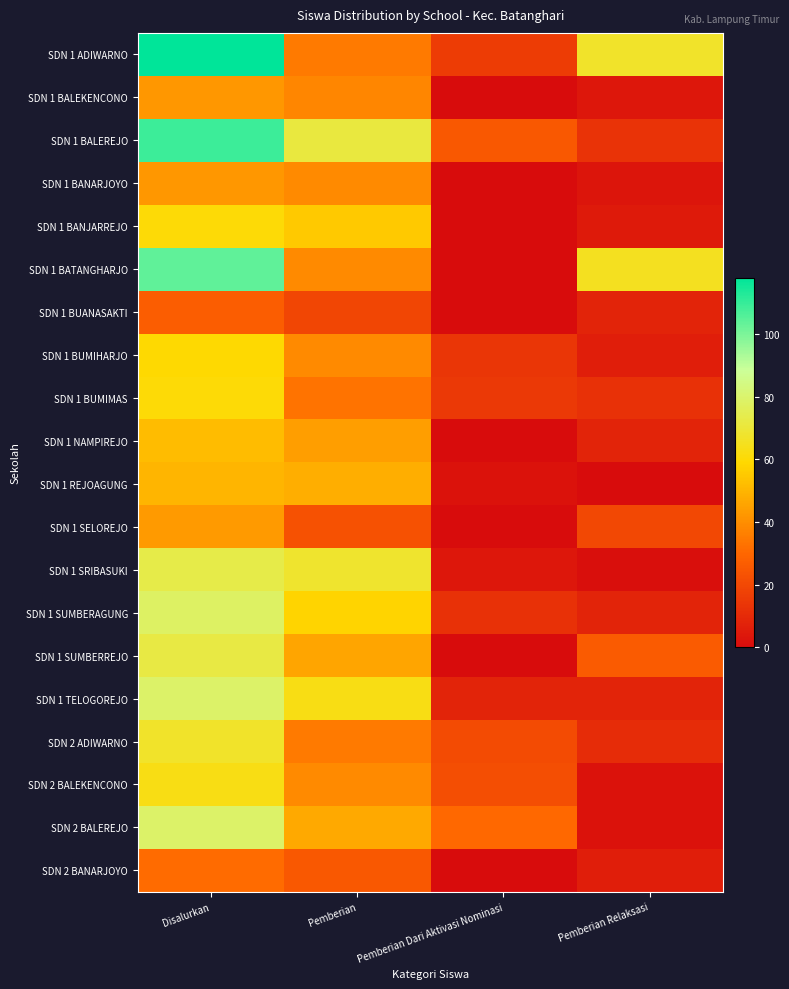

Reading left to right, transcribe all the data shown in this chart.

SDN 1 ADIWARNO: Disalurkan=118	Pemberian=35	Pemberian Dari Aktivasi Nominasi=16	Pemberian Relaksasi=67
SDN 1 BALEKENCONO: Disalurkan=42	Pemberian=38	Pemberian Dari Aktivasi Nominasi=0	Pemberian Relaksasi=4
SDN 1 BALEREJO: Disalurkan=109	Pemberian=71	Pemberian Dari Aktivasi Nominasi=25	Pemberian Relaksasi=13
SDN 1 BANARJOYO: Disalurkan=42	Pemberian=39	Pemberian Dari Aktivasi Nominasi=0	Pemberian Relaksasi=3
SDN 1 BANJARREJO: Disalurkan=60	Pemberian=55	Pemberian Dari Aktivasi Nominasi=0	Pemberian Relaksasi=5
SDN 1 BATANGHARJO: Disalurkan=104	Pemberian=39	Pemberian Dari Aktivasi Nominasi=0	Pemberian Relaksasi=65
SDN 1 BUANASAKTI: Disalurkan=27	Pemberian=19	Pemberian Dari Aktivasi Nominasi=0	Pemberian Relaksasi=8
SDN 1 BUMIHARJO: Disalurkan=59	Pemberian=39	Pemberian Dari Aktivasi Nominasi=14	Pemberian Relaksasi=6
SDN 1 BUMIMAS: Disalurkan=60	Pemberian=33	Pemberian Dari Aktivasi Nominasi=15	Pemberian Relaksasi=12
SDN 1 NAMPIREJO: Disalurkan=52	Pemberian=44	Pemberian Dari Aktivasi Nominasi=0	Pemberian Relaksasi=8
SDN 1 REJOAGUNG: Disalurkan=50	Pemberian=48	Pemberian Dari Aktivasi Nominasi=2	Pemberian Relaksasi=0
SDN 1 SELOREJO: Disalurkan=43	Pemberian=23	Pemberian Dari Aktivasi Nominasi=0	Pemberian Relaksasi=20
SDN 1 SRIBASUKI: Disalurkan=73	Pemberian=68	Pemberian Dari Aktivasi Nominasi=4	Pemberian Relaksasi=1
SDN 1 SUMBERAGUNG: Disalurkan=78	Pemberian=58	Pemberian Dari Aktivasi Nominasi=12	Pemberian Relaksasi=8
SDN 1 SUMBERREJO: Disalurkan=72	Pemberian=46	Pemberian Dari Aktivasi Nominasi=0	Pemberian Relaksasi=26
SDN 1 TELOGOREJO: Disalurkan=79	Pemberian=63	Pemberian Dari Aktivasi Nominasi=8	Pemberian Relaksasi=8
SDN 2 ADIWARNO: Disalurkan=67	Pemberian=35	Pemberian Dari Aktivasi Nominasi=21	Pemberian Relaksasi=11
SDN 2 BALEKENCONO: Disalurkan=63	Pemberian=39	Pemberian Dari Aktivasi Nominasi=22	Pemberian Relaksasi=2
SDN 2 BALEREJO: Disalurkan=79	Pemberian=47	Pemberian Dari Aktivasi Nominasi=30	Pemberian Relaksasi=2
SDN 2 BANARJOYO: Disalurkan=31	Pemberian=25	Pemberian Dari Aktivasi Nominasi=0	Pemberian Relaksasi=6